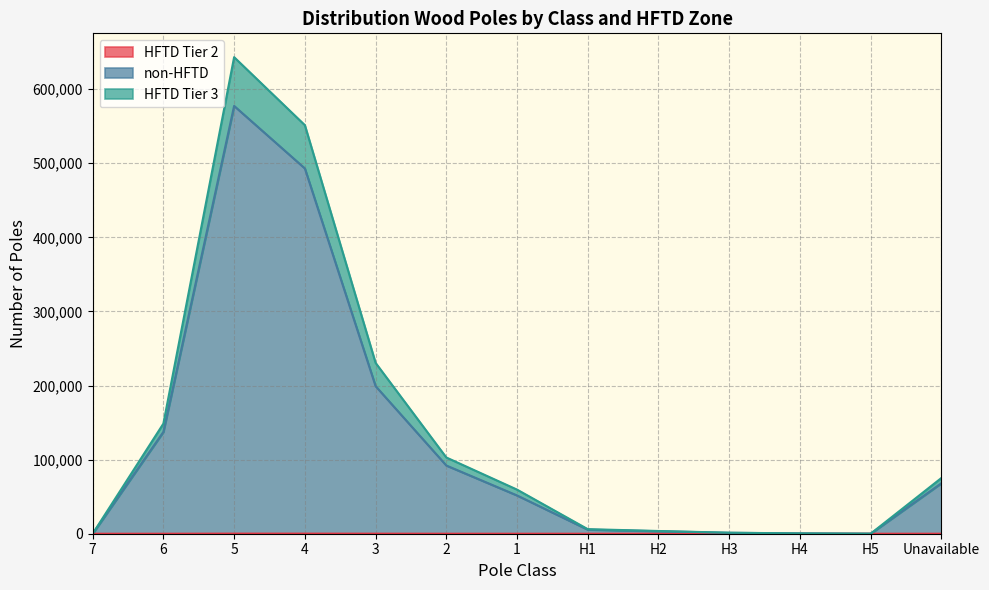

True or false: non-HFTD has a value of 81 at H5.

False